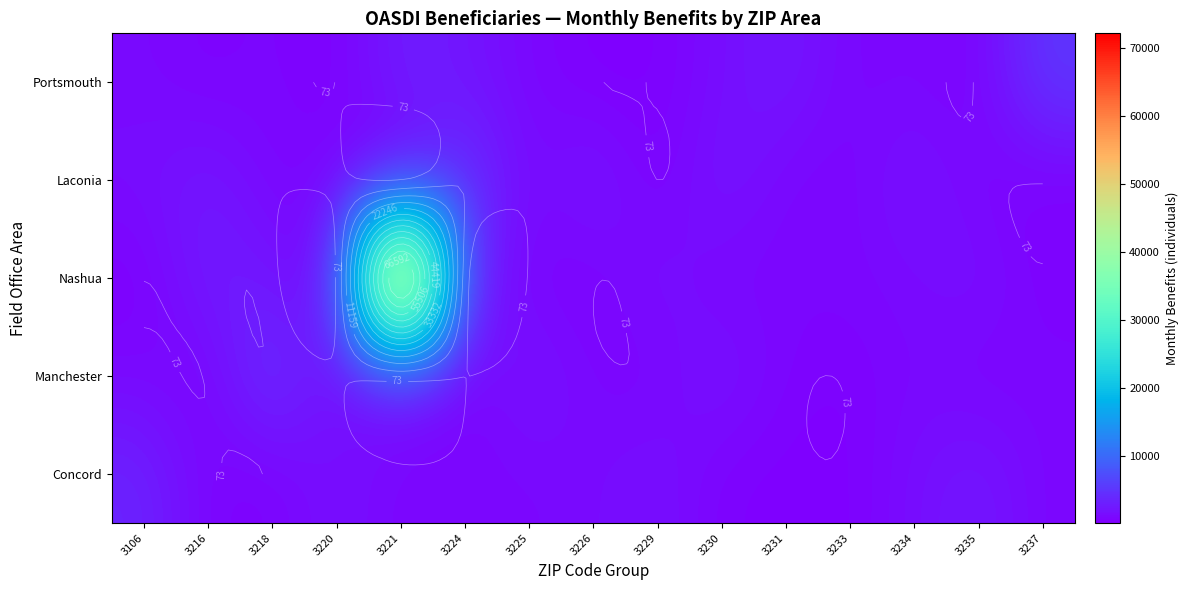

Which category has the lowest value in the Portsmouth series?

3220